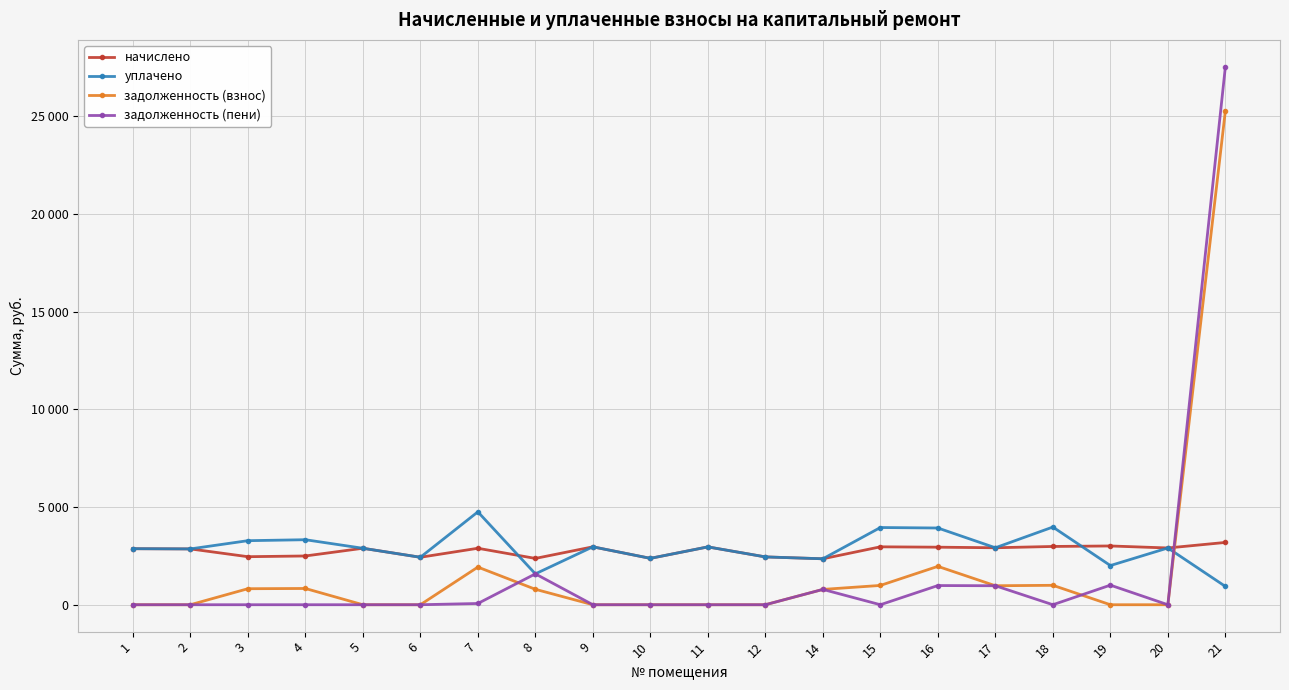

The value of уплачено at 8 is 2577.4. True or false?

False